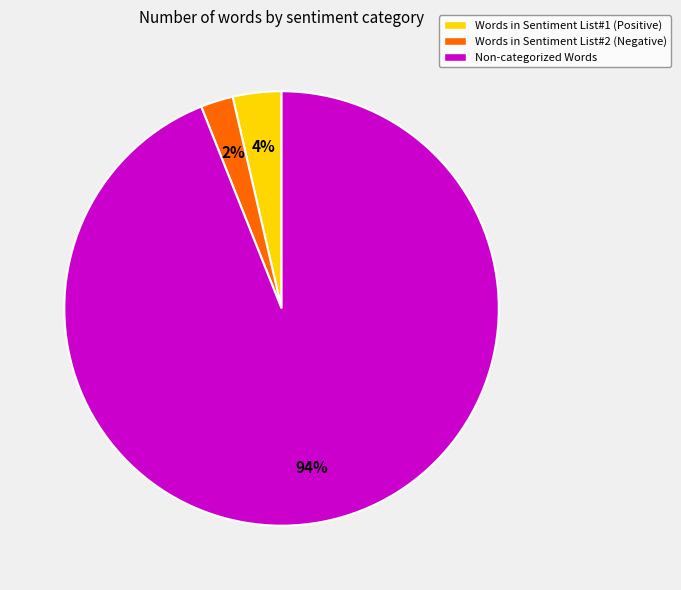

How many segments does this pie chart have?

3